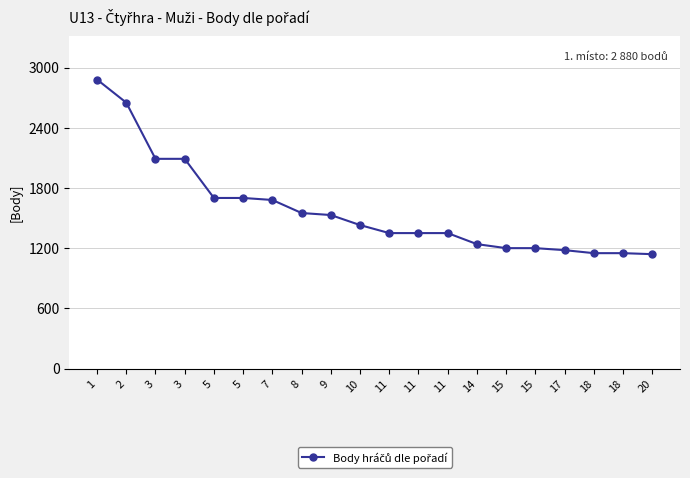

What is the difference between the values at 11 and 18?

200